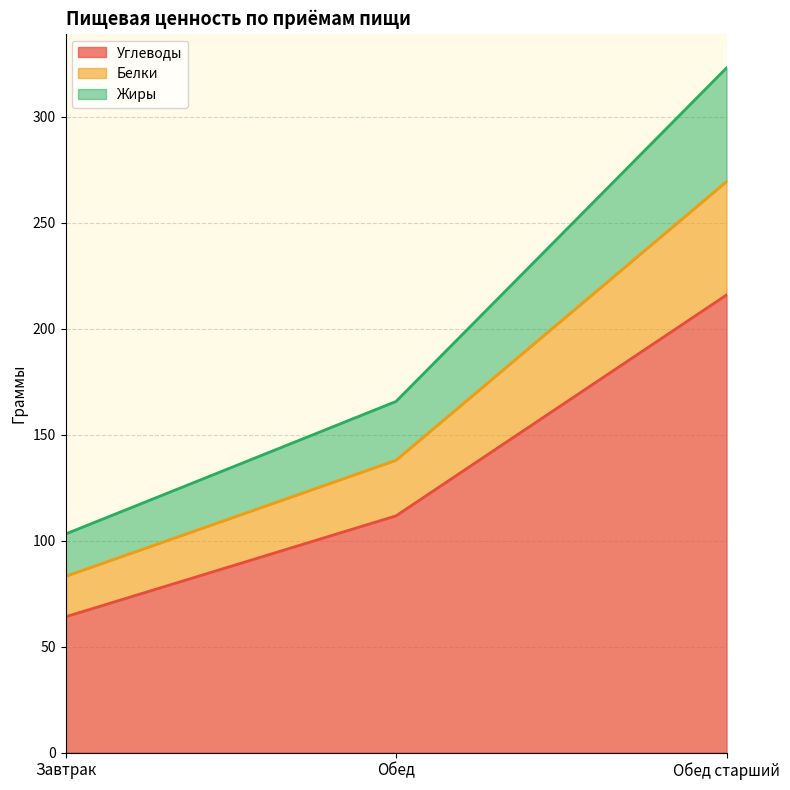

At which category is the sum across all series the highest?

Обед старший